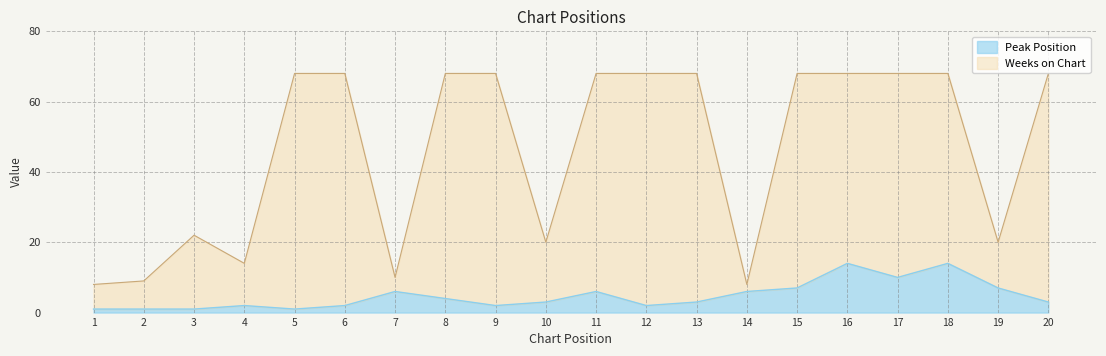

Which series changed the most between 8 and 16?

Peak Position